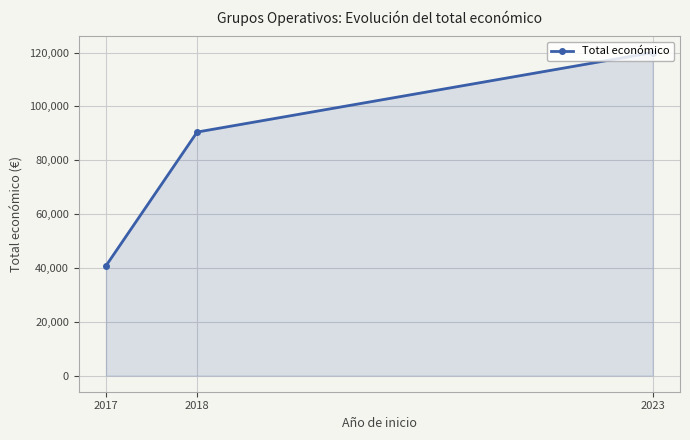

List the labels in order of value, smallest first.

2017, 2018, 2023